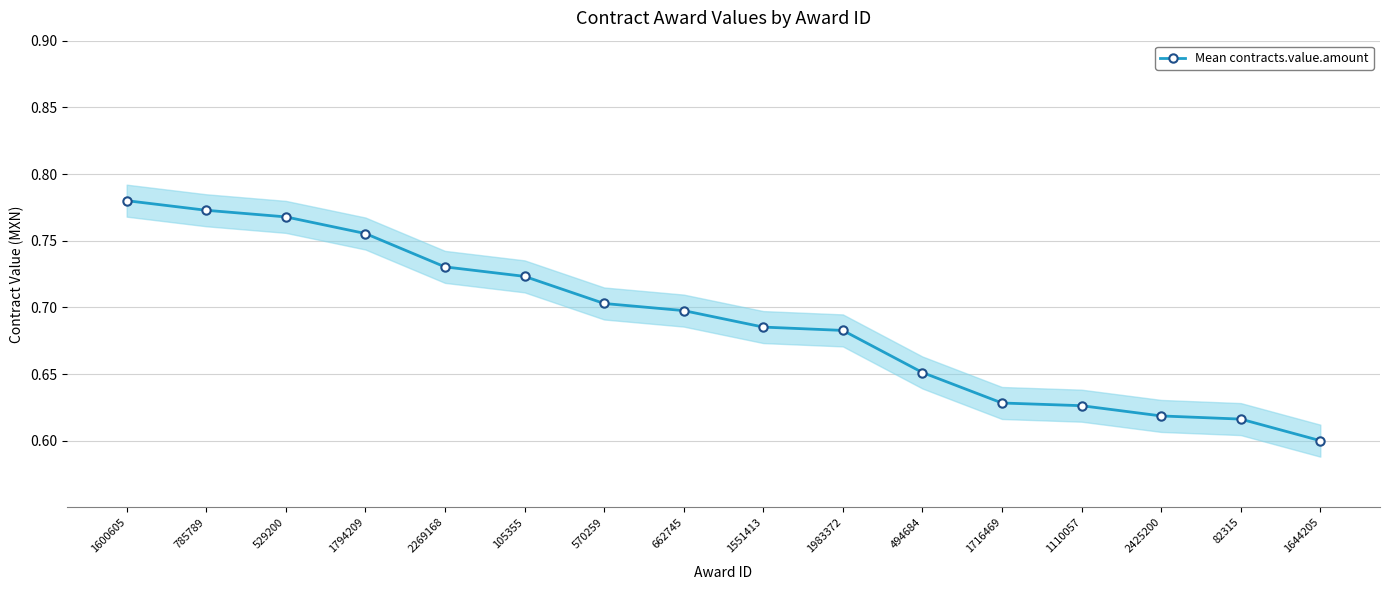

Which has a higher value, 105355 or 1110057?

105355